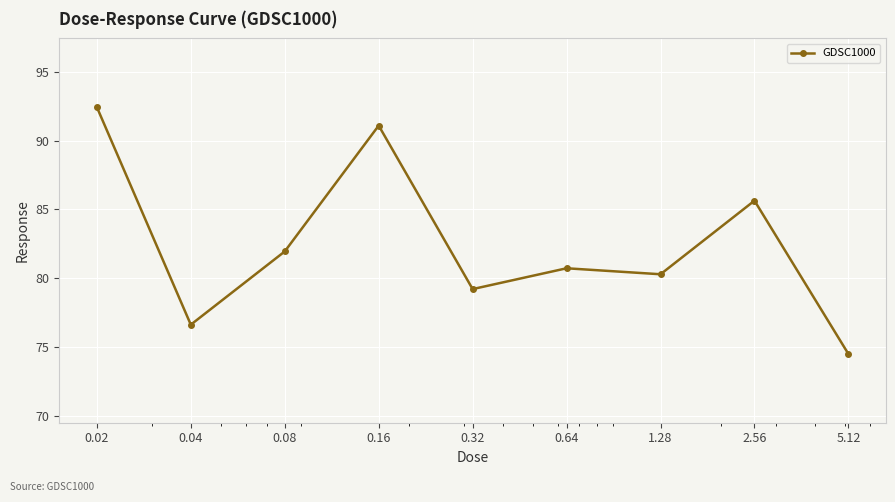

What is the difference between the maximum and minimum values?

18.0